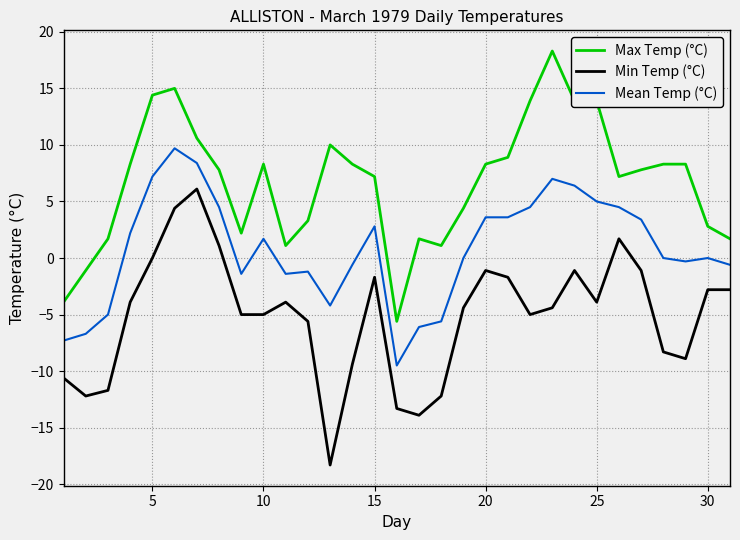

What is the difference between the maximum and minimum values in the Max Temp (°C) series?

23.9